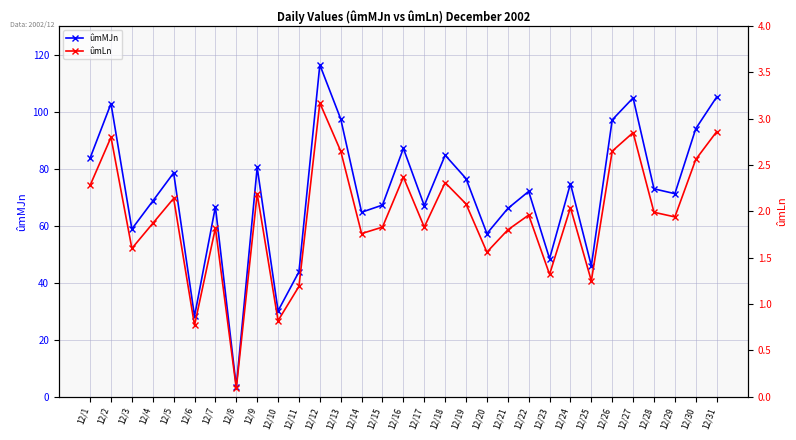

True or false: ûmLn and ûmMJn cross at least once.

False